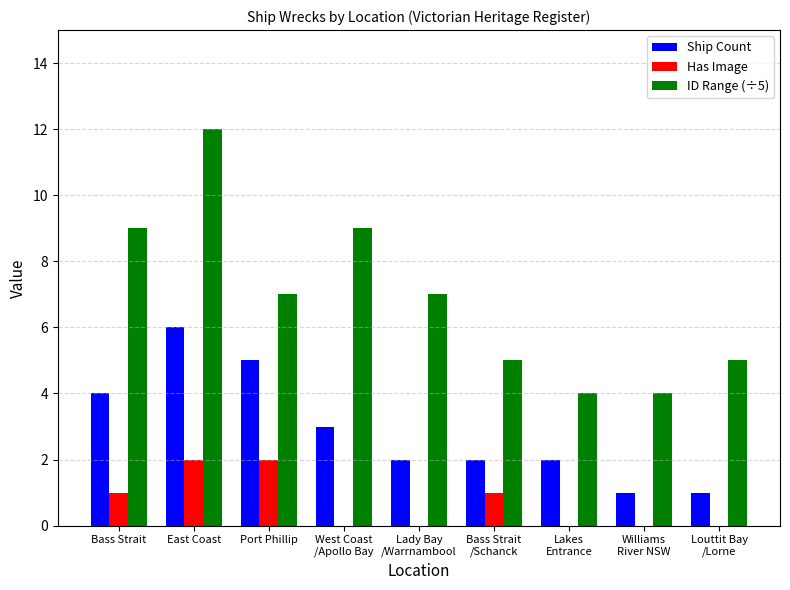

How many groups of bars are there?

9